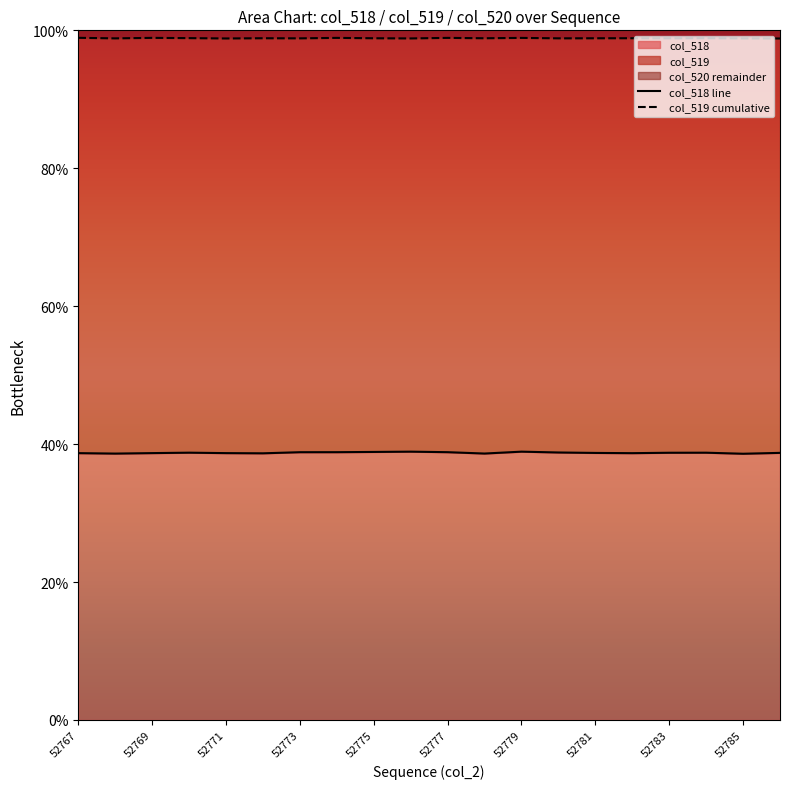

What is the minimum value for col_518?

38.6